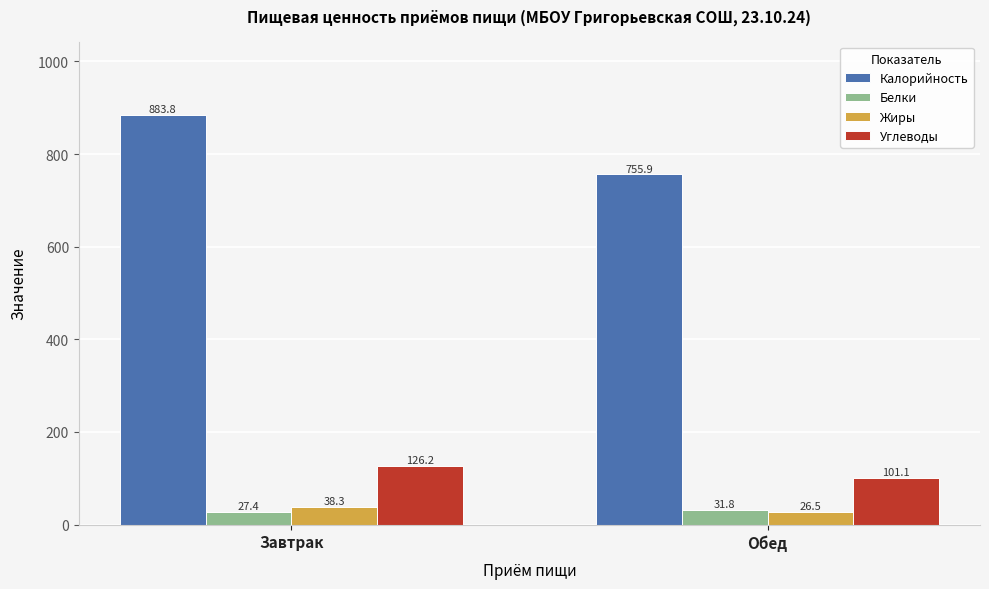

The value of Углеводы at Обед is 24.5. True or false?

False